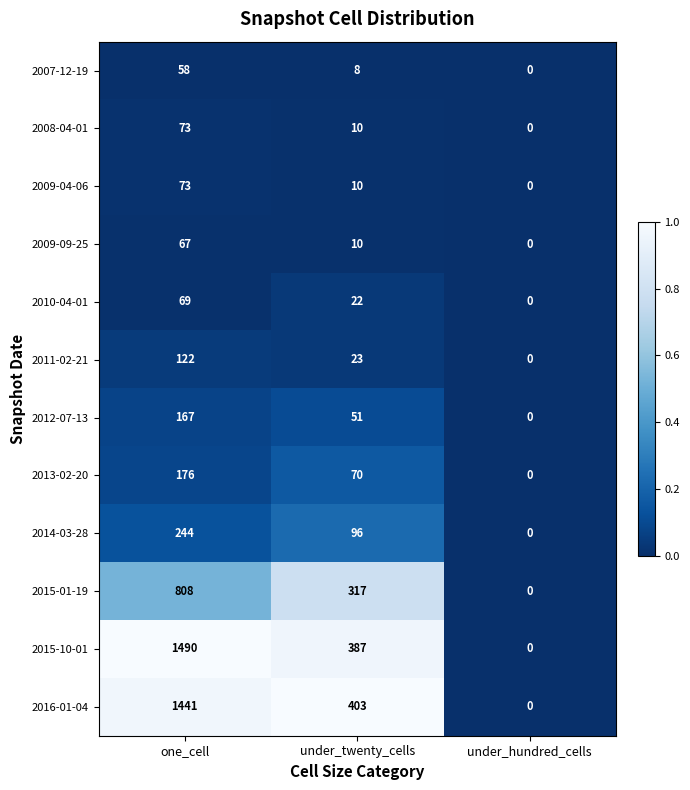

List the labels in order of 2013-02-20 value, smallest first.

under_hundred_cells, under_twenty_cells, one_cell